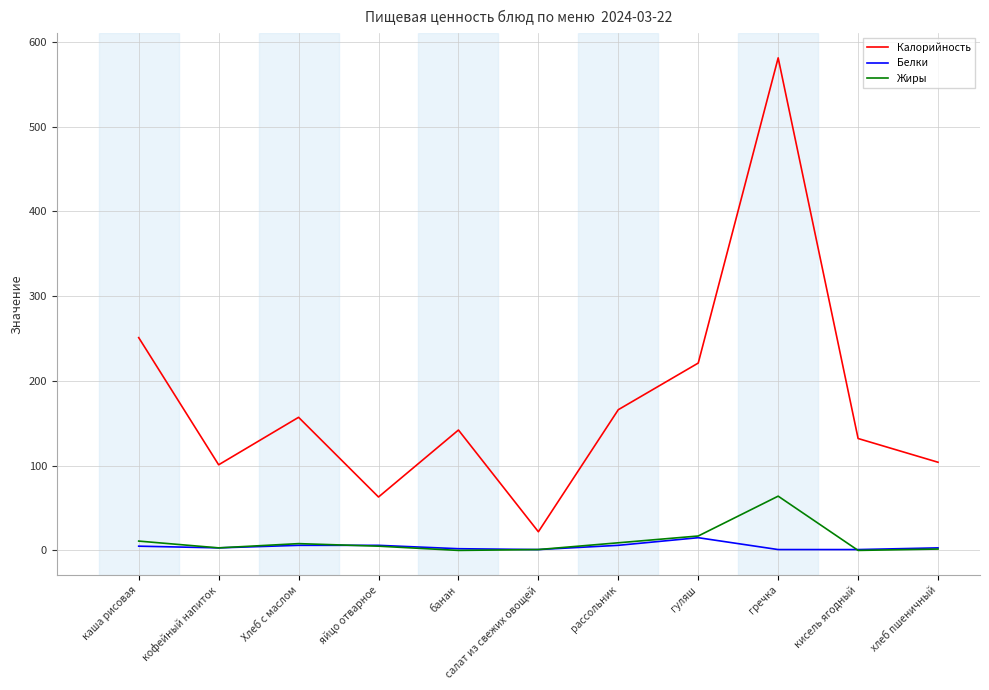

Does the chart have visible grid lines?

Yes